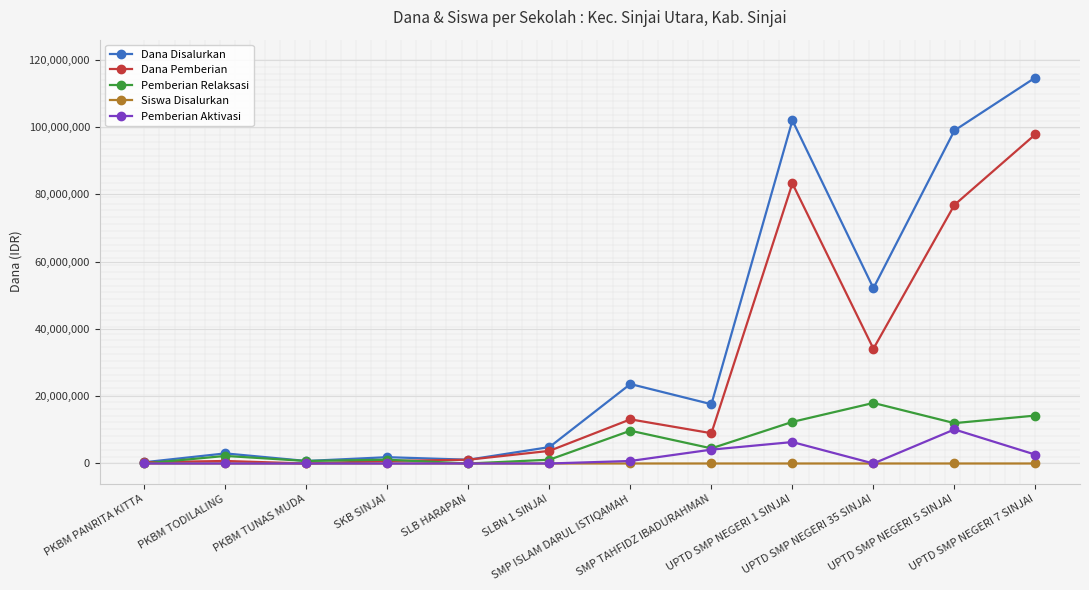

How many data points does each series have?

12